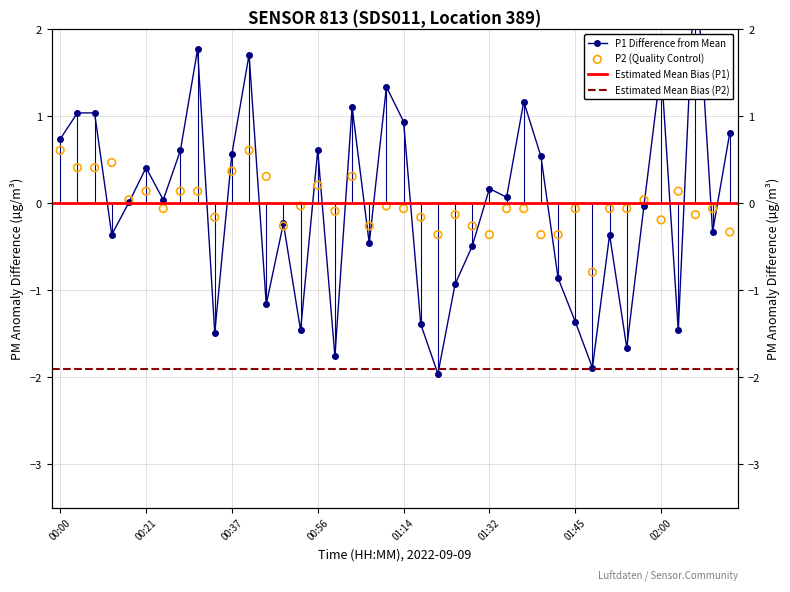

Which series has the largest Y range (max minus min)?

P1